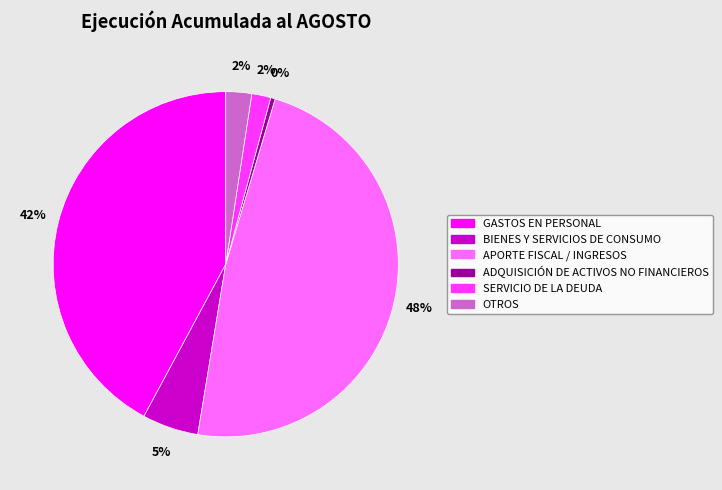

Does APORTE FISCAL / INGRESOS represent more than half of the total?

No